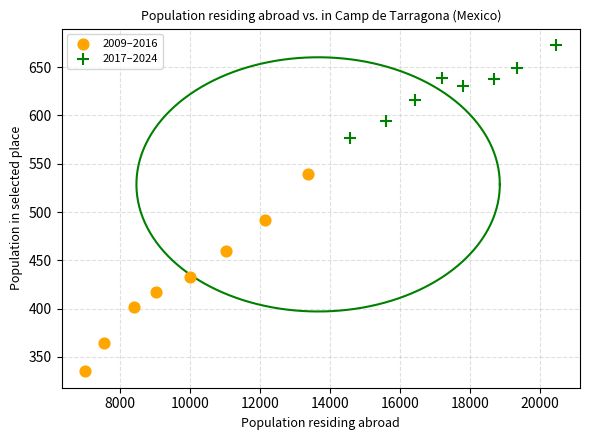

Which series reaches the maximum Y coordinate?

2017–2024